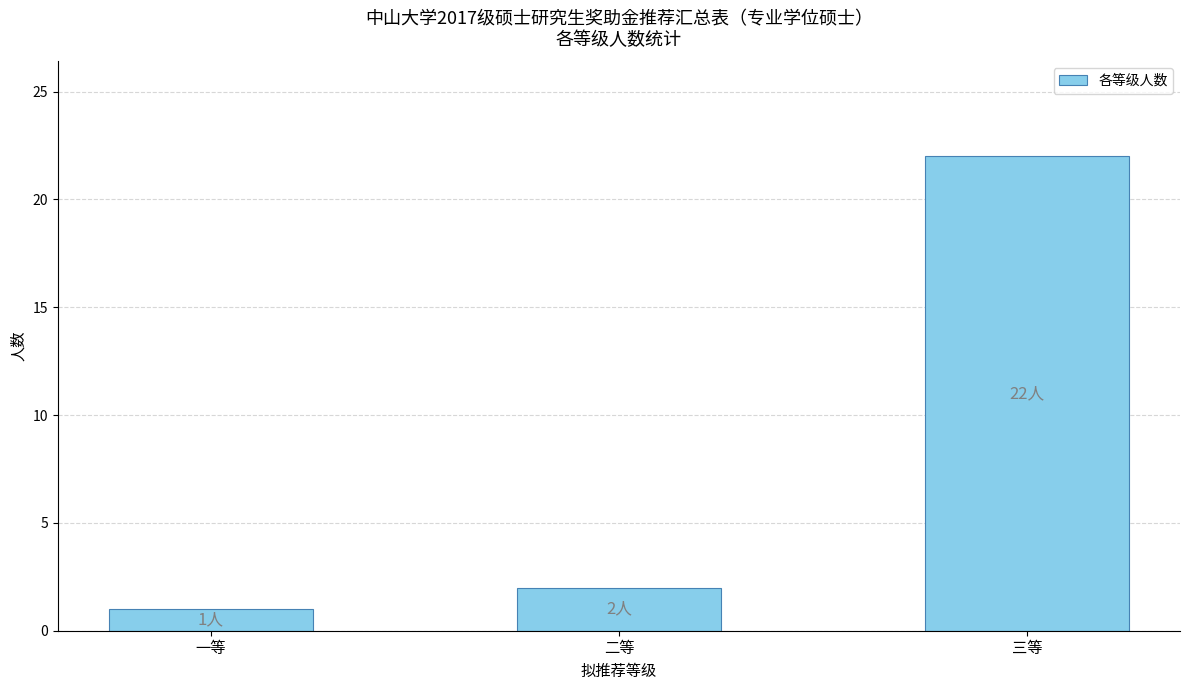

True or false: the data shows 2 at 二等.

True